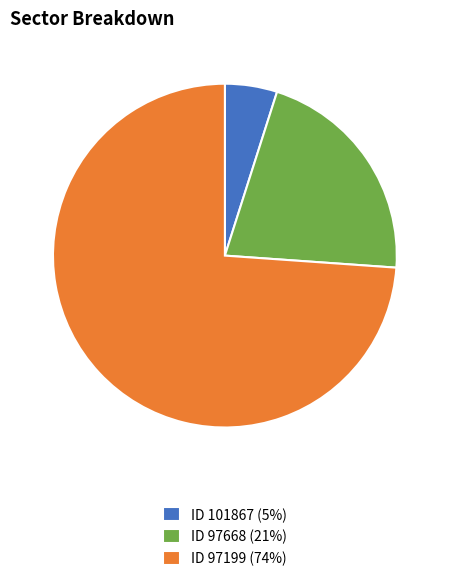

How many slices are in this pie chart?

3